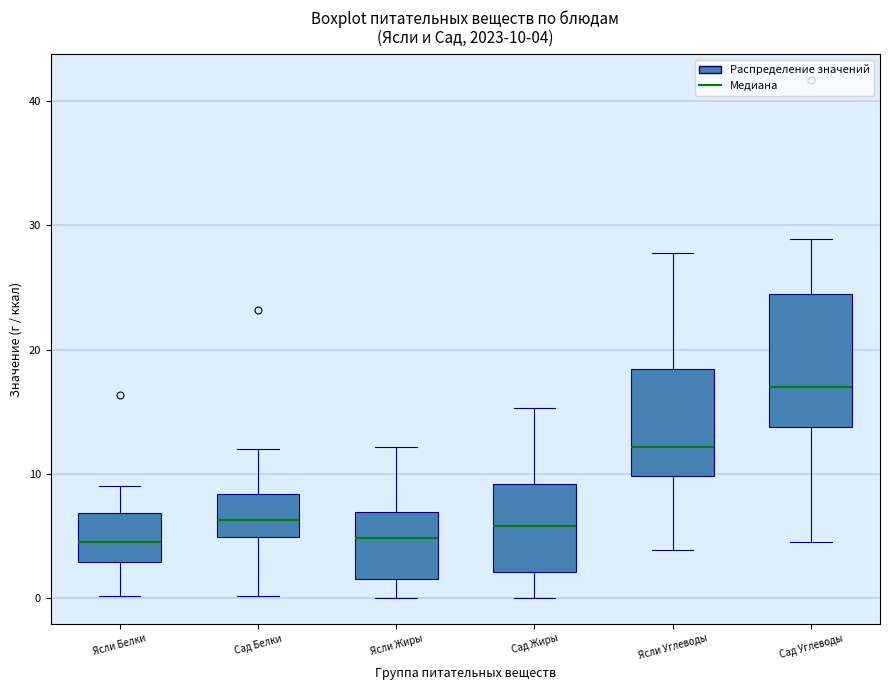

Which box is the tallest, from its lower edge to its upper edge?

Сад Углеводы